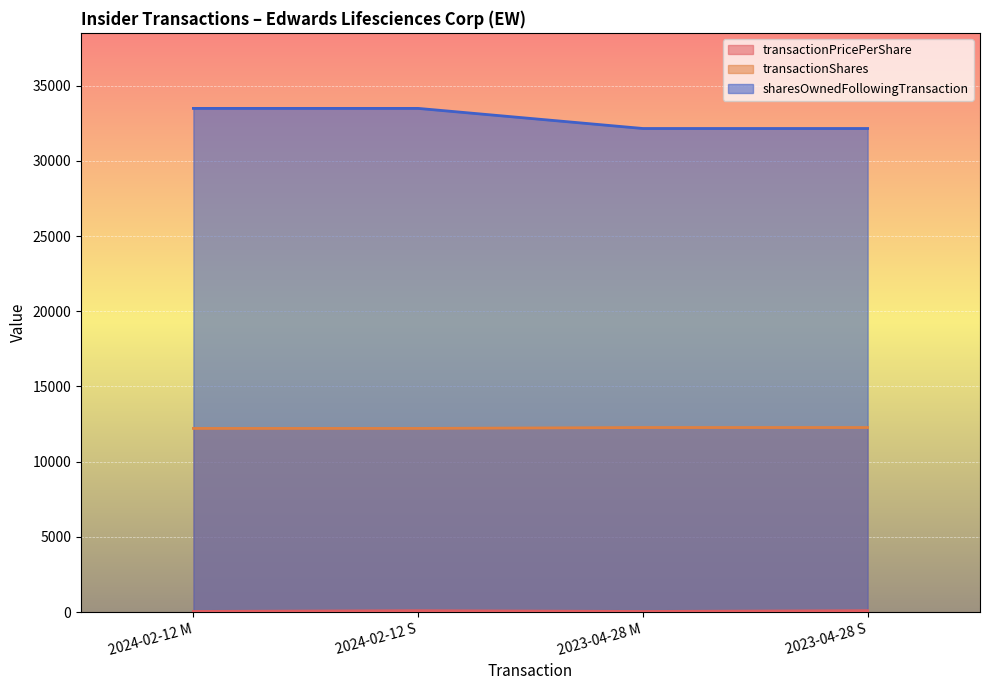

True or false: transactionShares has more than 2 points higher than both neighbors.

False